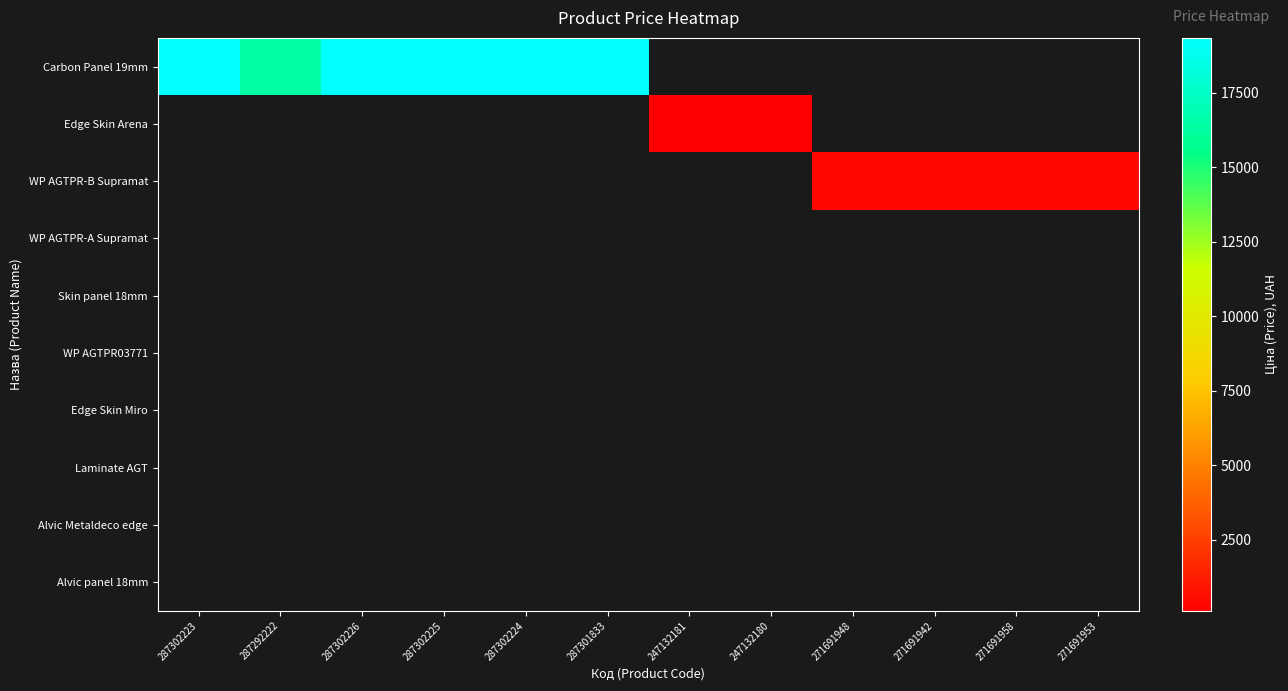

Which series has the largest range (max minus min)?

Carbon Panel 19mm